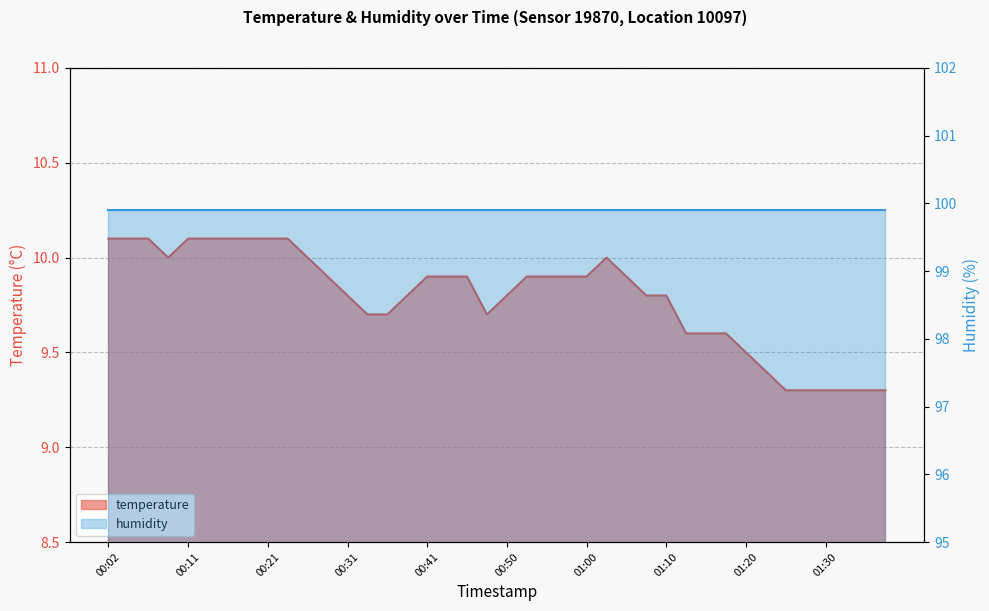

Where is the first local maximum?

01:03